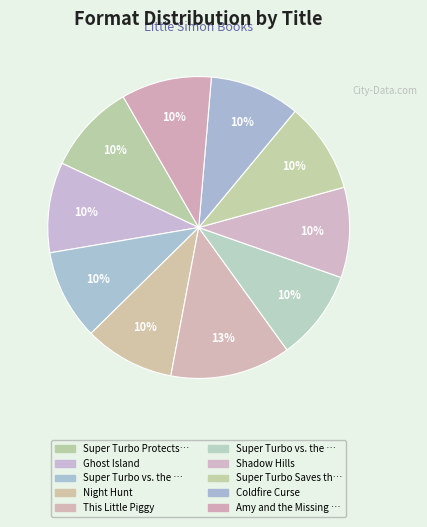

Count the number of slices in the pie.

10